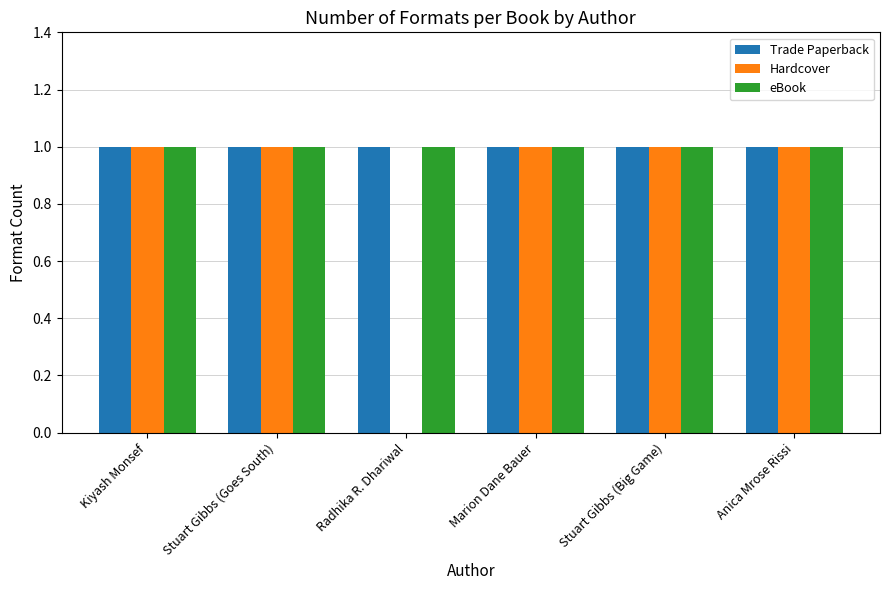

The value of Hardcover at Radhika R. Dhariwal is -1. True or false?

False